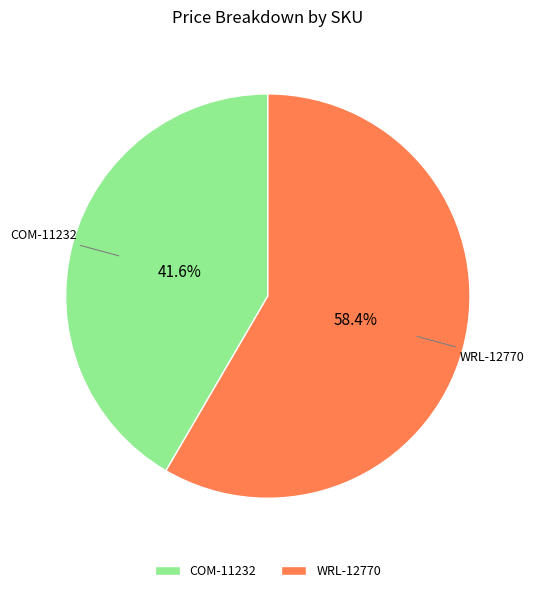

What is the largest slice in the pie chart?

WRL-12770